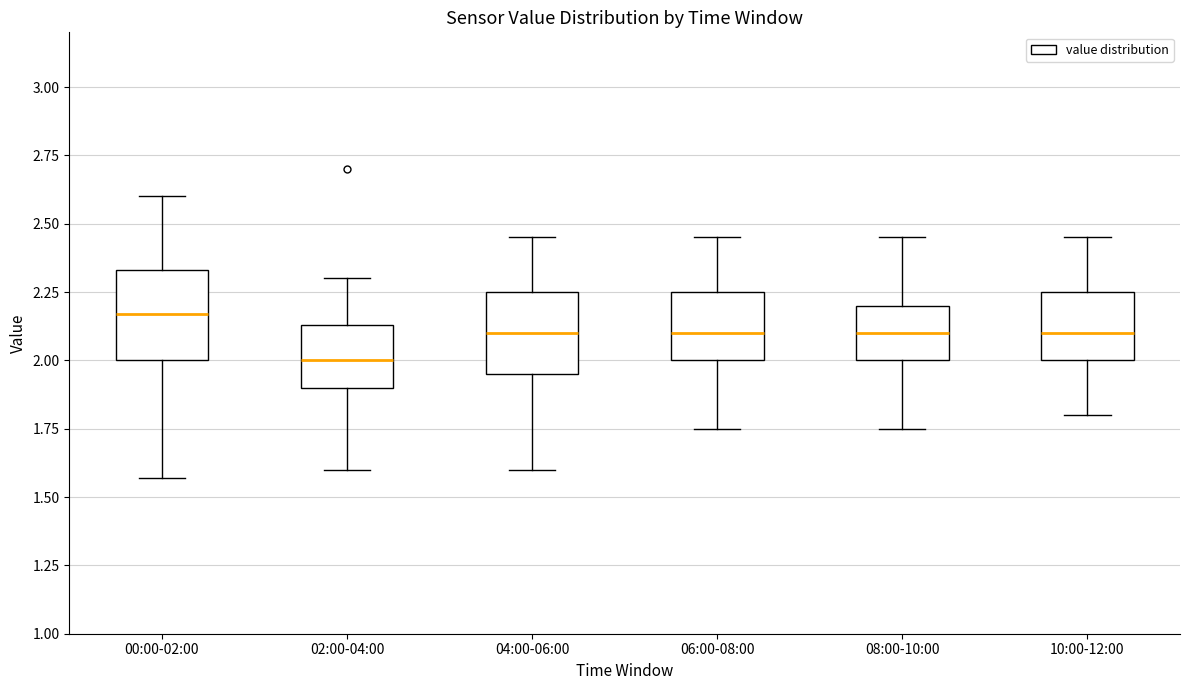

Reading left to right, read every box against the y-axis: the position of its median line, the range the box covers, and the ends of its whiskers. The values are not printed on the chart, so give them approximately, as read against the axis.

00:00-02:00: median 2.15, box 2.00 to 2.35, whiskers 1.55 to 2.60
02:00-04:00: median 2.00, box 1.90 to 2.15, whiskers 1.60 to 2.30
04:00-06:00: median 2.10, box 1.95 to 2.25, whiskers 1.60 to 2.45
06:00-08:00: median 2.10, box 2.00 to 2.25, whiskers 1.75 to 2.45
08:00-10:00: median 2.10, box 2.00 to 2.20, whiskers 1.75 to 2.45
10:00-12:00: median 2.10, box 2.00 to 2.25, whiskers 1.80 to 2.45